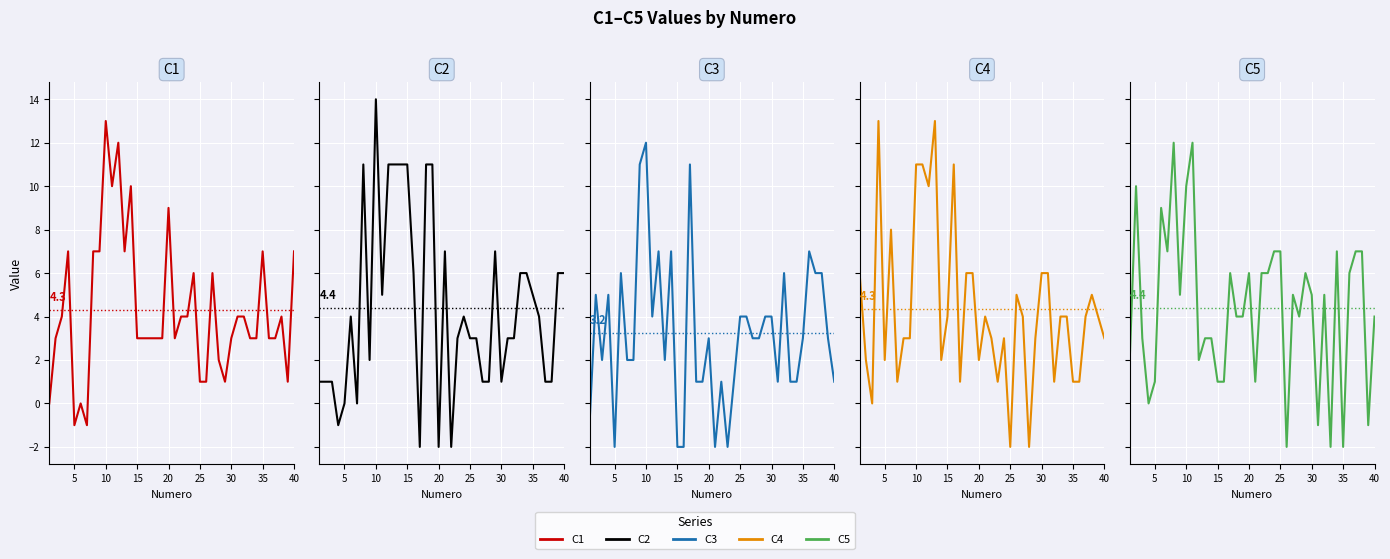

The value of C4 at 30 is 0. True or false?

False